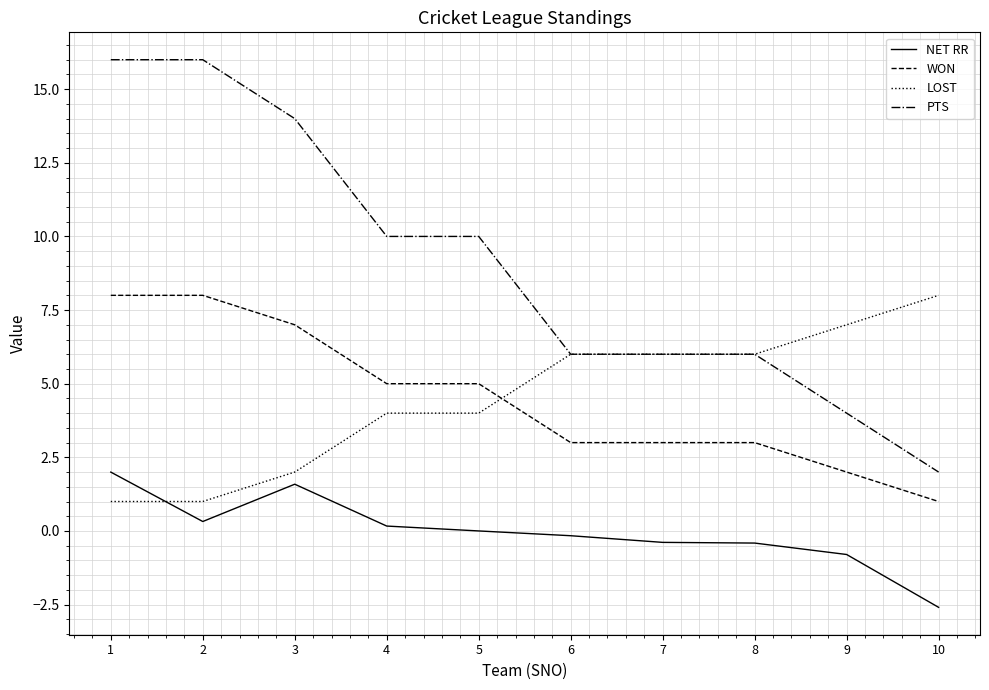

Which series ends up on top after the final intersection of LOST and WON?

LOST